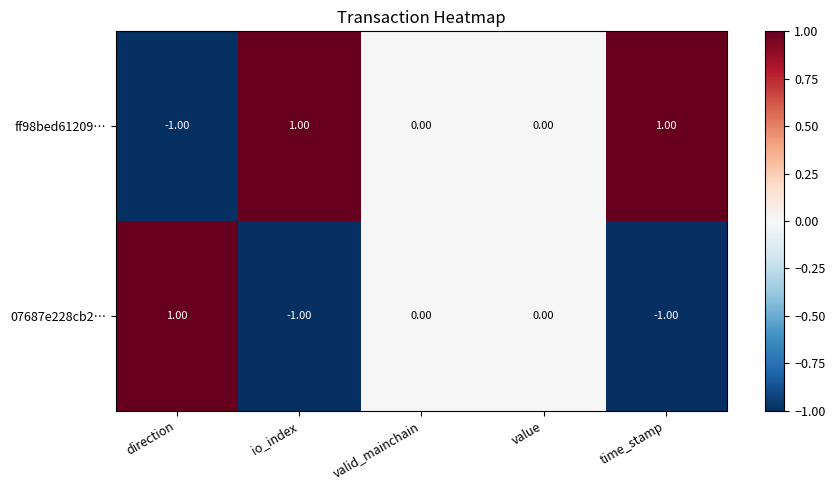

Where does the ff98bed61209… series first go above 0?

io_index